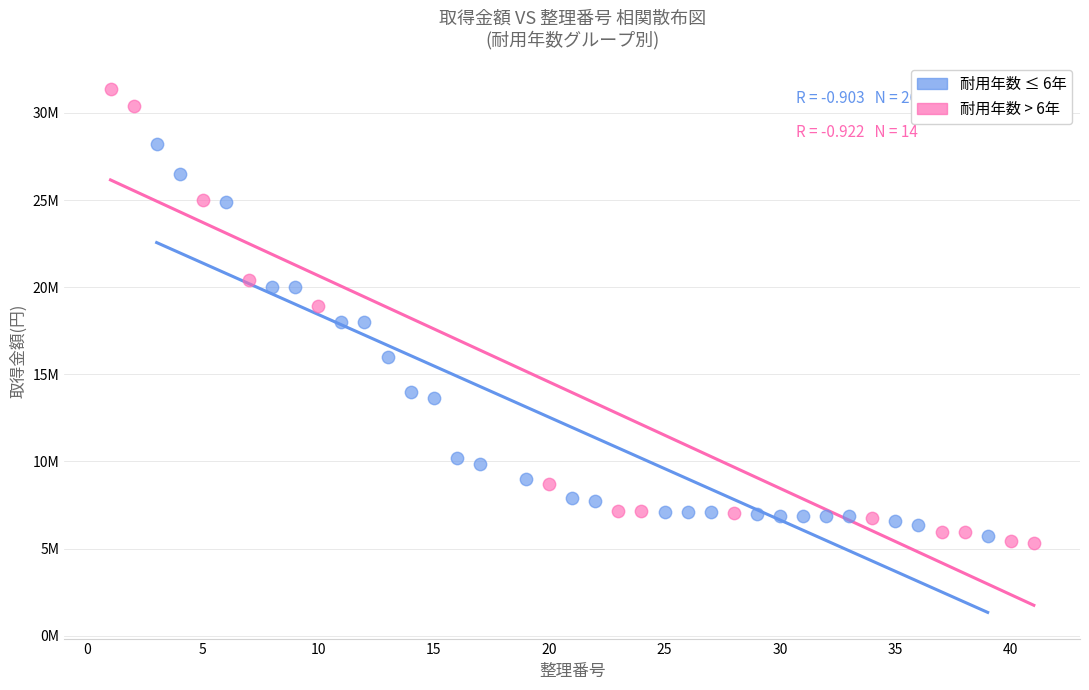

Which series has the largest Y range (max minus min)?

耐用年数 > 6年